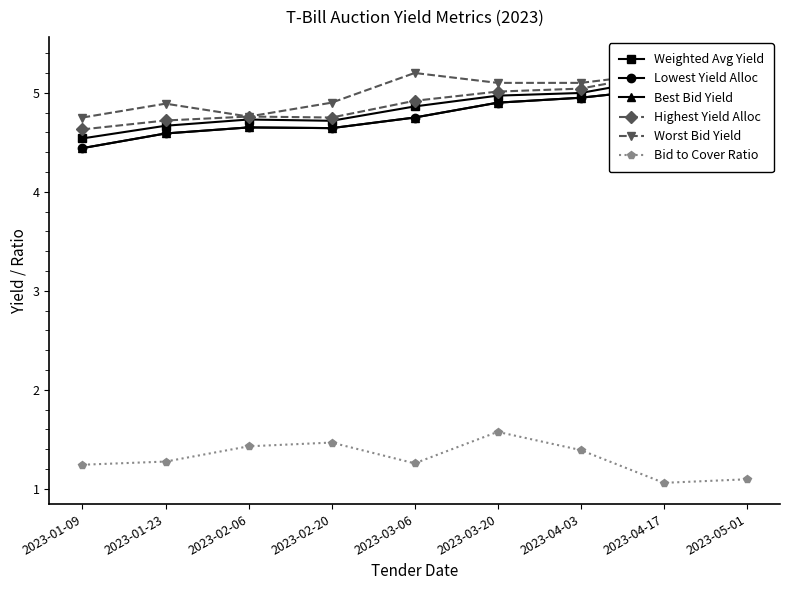

Rank the series by their maximum value, from lowest to highest.

Bid to Cover Ratio, Lowest Yield Alloc, Best Bid Yield, Weighted Avg Yield, Highest Yield Alloc, Worst Bid Yield